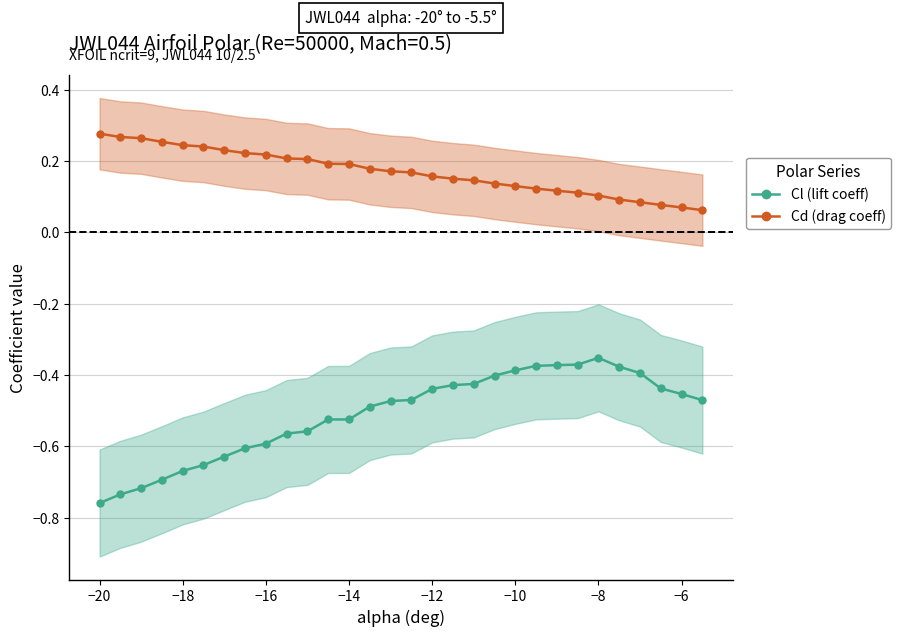

Is the value of Cl (lift coeff) at −12 greater than the value of Cd (drag coeff) at 12?

No